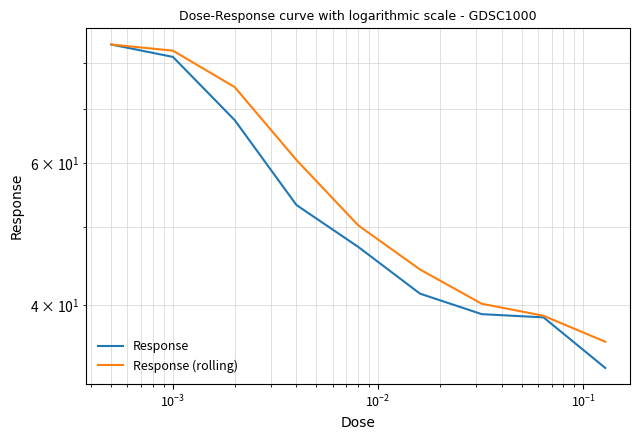

True or false: Response has a value of 106.0 at $\mathdefault{10^{-3}}$.

False